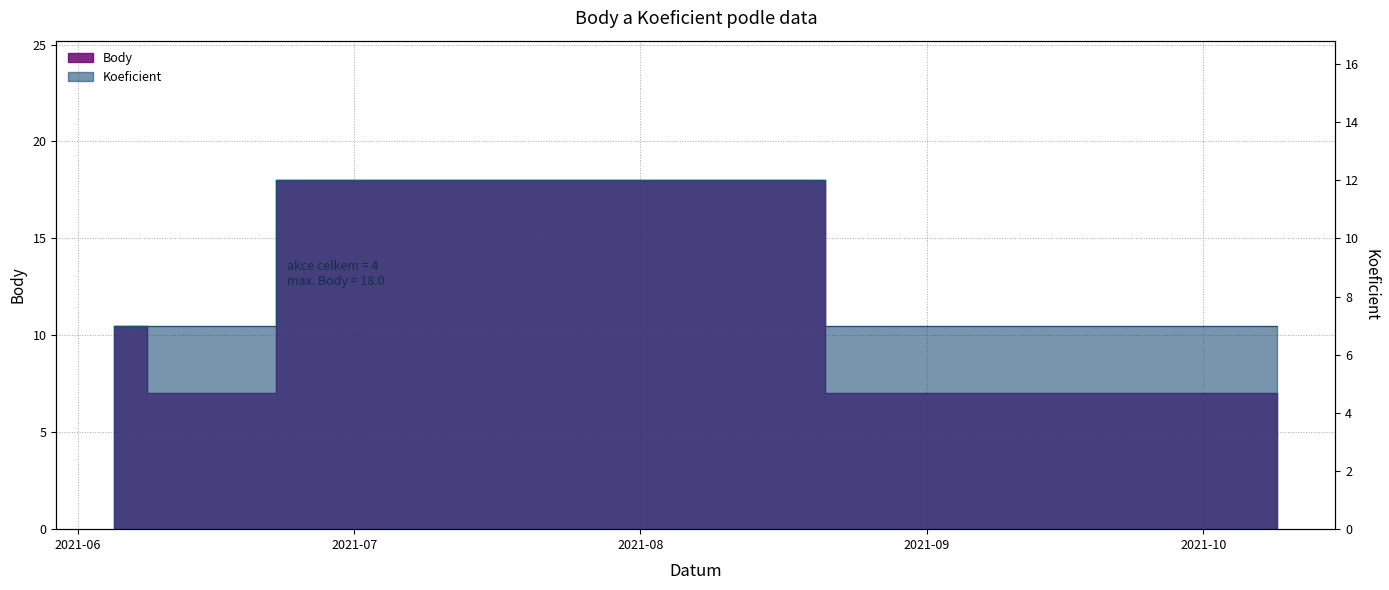

Reading left to right, what are all the values shown in this chart?

Body: 10.5	7.0	18.0	7.0
Koeficient: 7.0	7.0	12.0	7.0